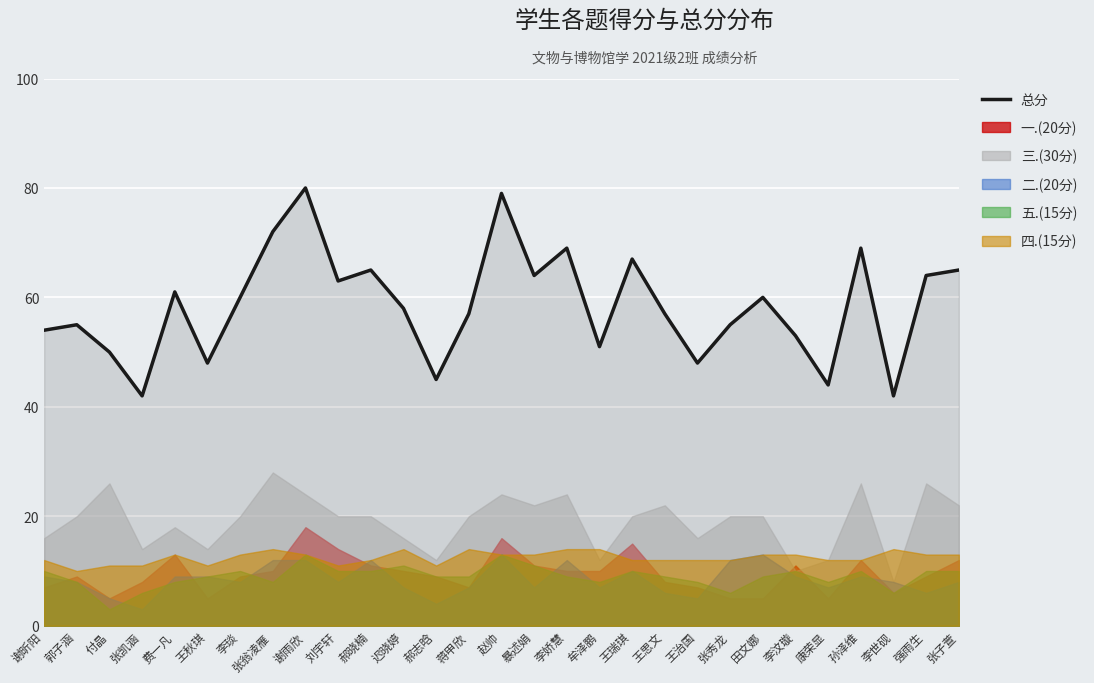

What is the difference between the second highest and minimum values?

37